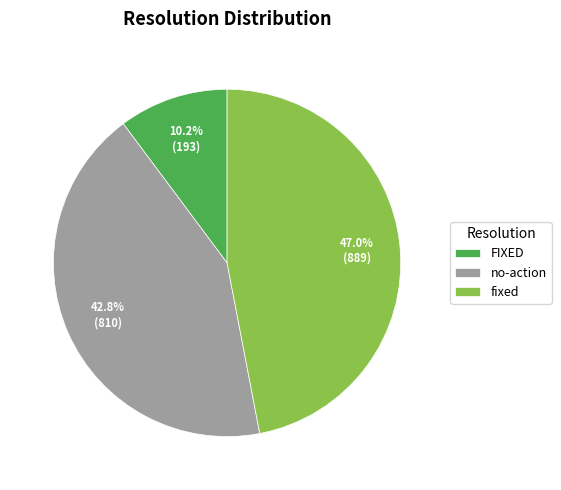

What is the ratio of the value at no-action to the value at FIXED?

4.2